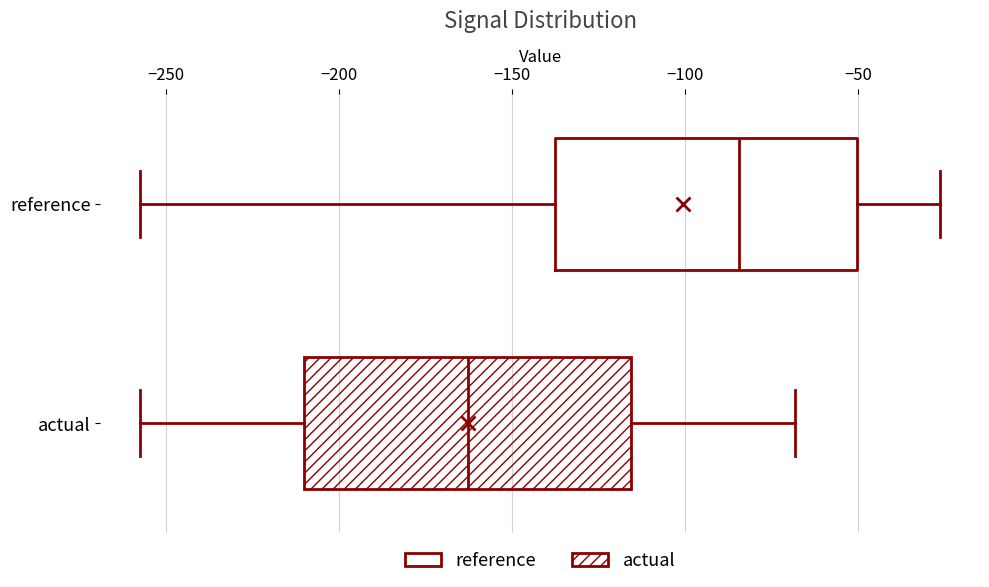

Which box has the furthest to the left median line?

actual